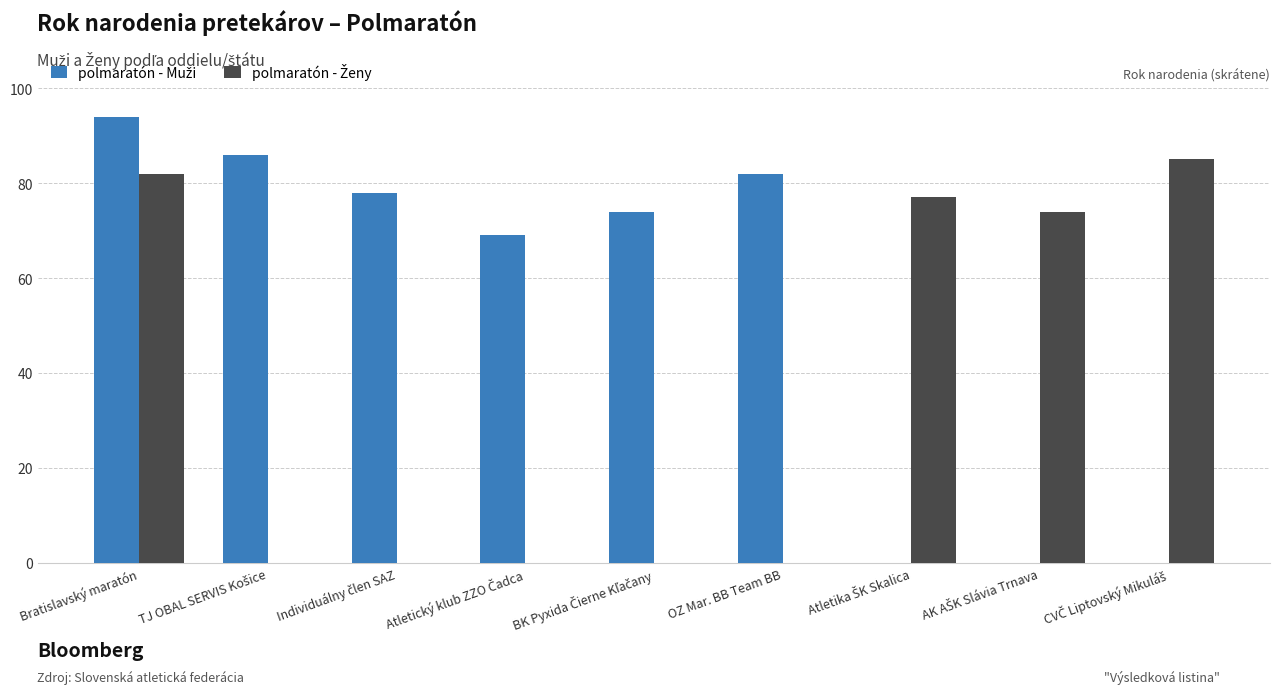

At which category is the sum across all series the highest?

Bratislavský maratón